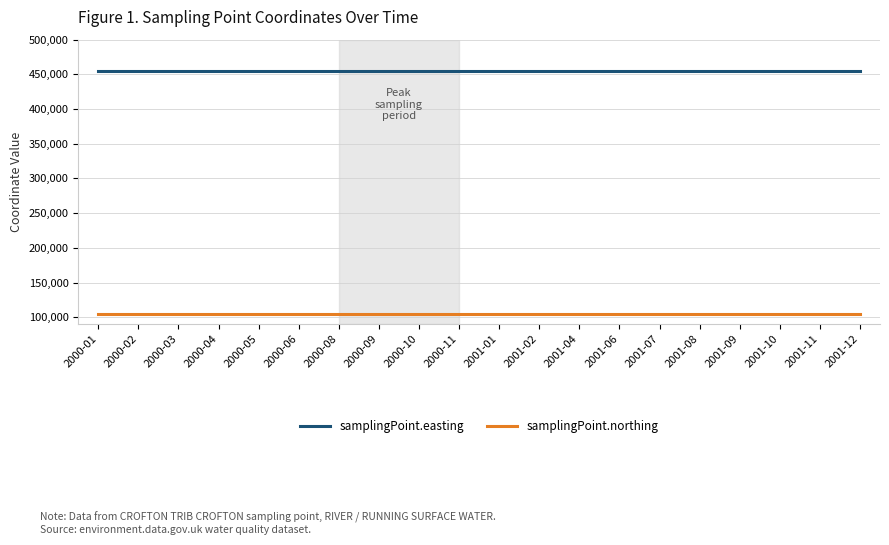

What is the minimum value for samplingPoint.easting?

454886